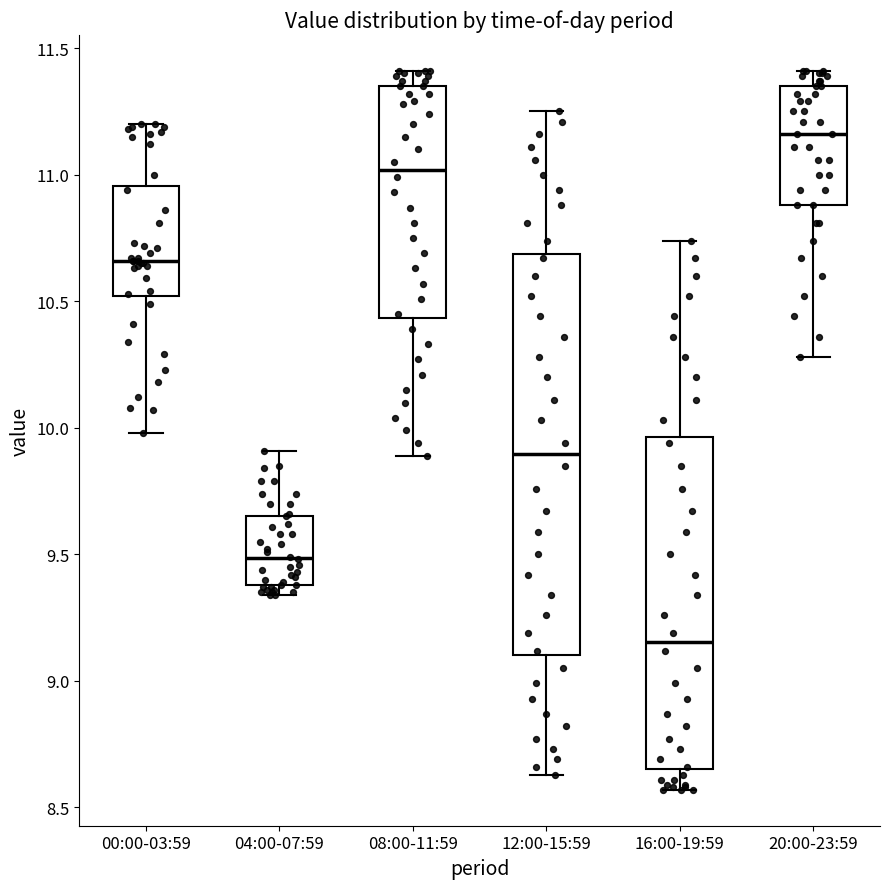

Where does the median line of the box for 16:00-19:59 sit on the y-axis? The values are not printed on the chart, so give them approximately, as read against the axis.

9.15